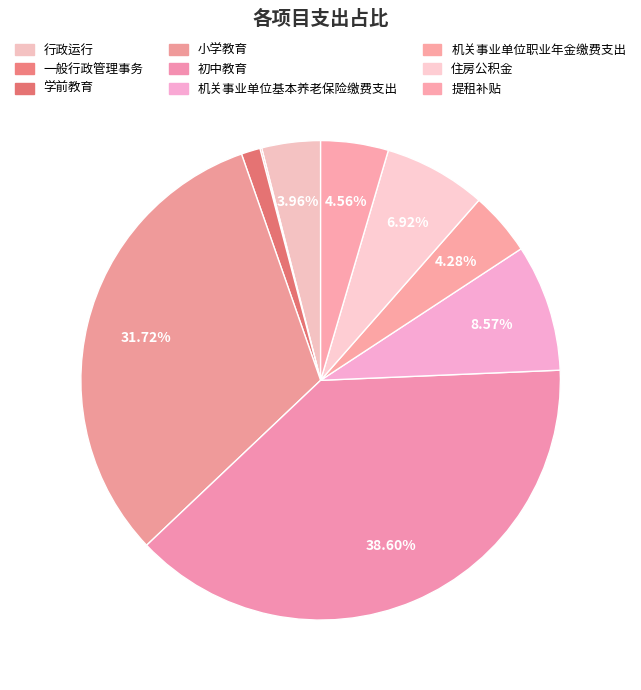

Combined, do 小学教育 and 住房公积金 account for over 50%?

No